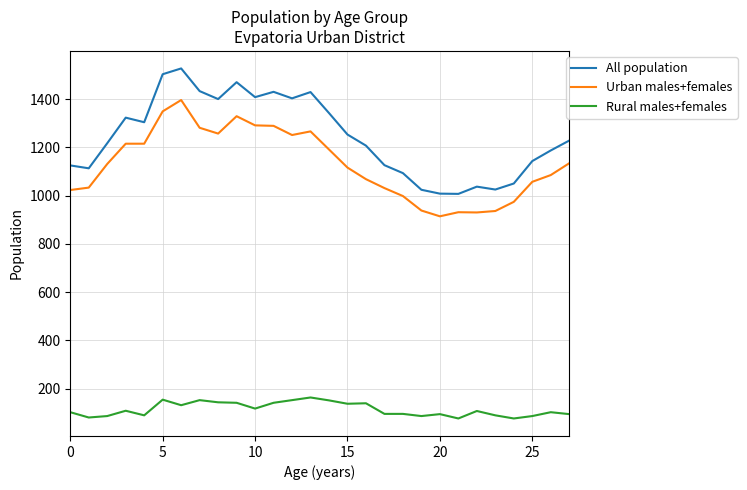

What is the lowest value of the All population series?

1007